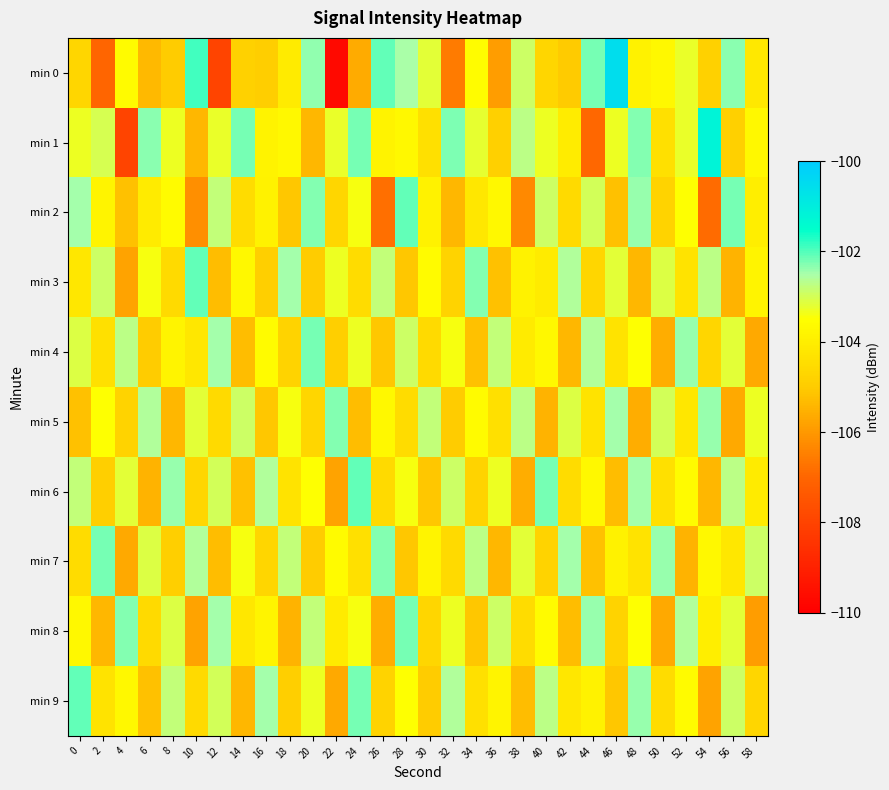

Which series has the largest range (max minus min)?

min 0